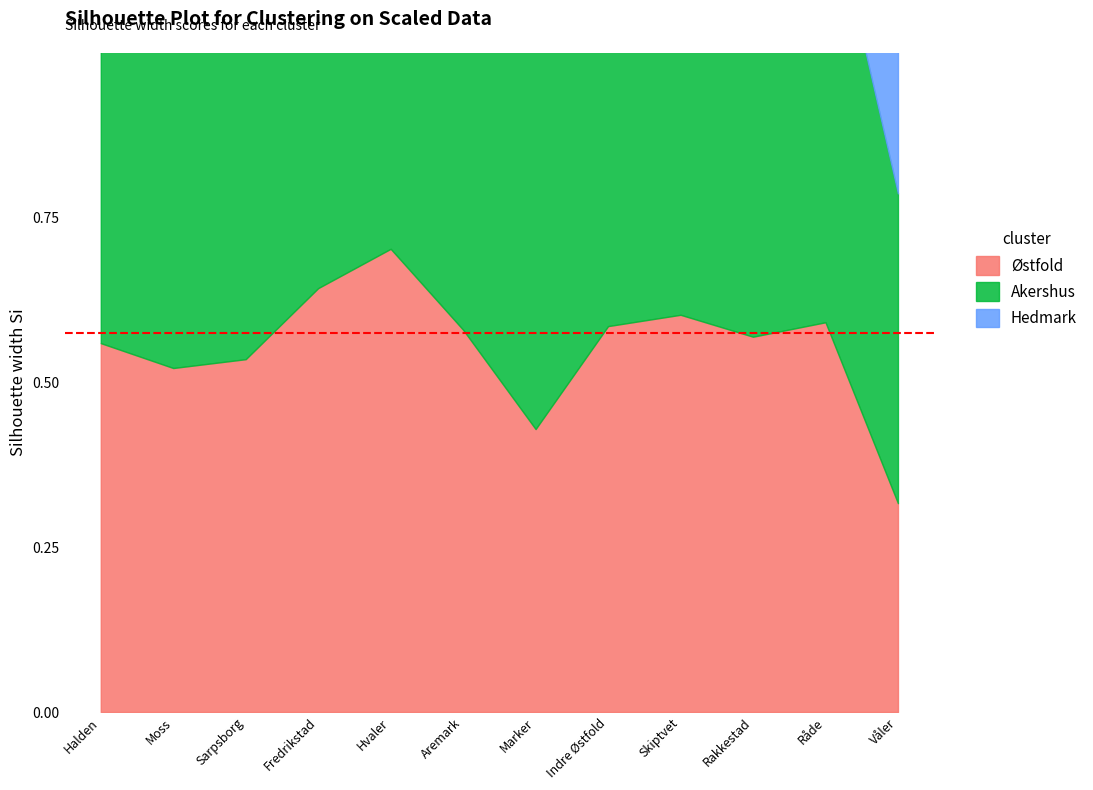

The Østfold series shows 33.9 at Fredrikstad. True or false?

False